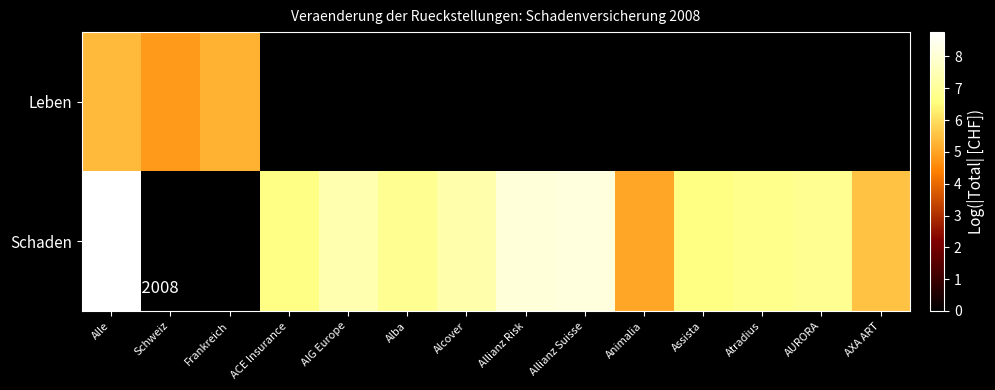

The Schaden series shows 5.0 at Animalia. True or false?

True